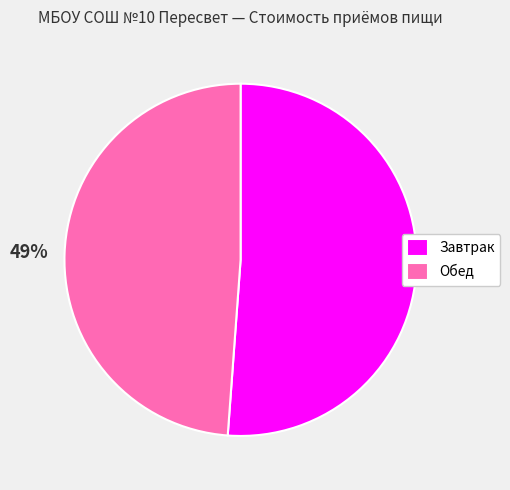

Which category has the biggest portion of the pie?

Завтрак